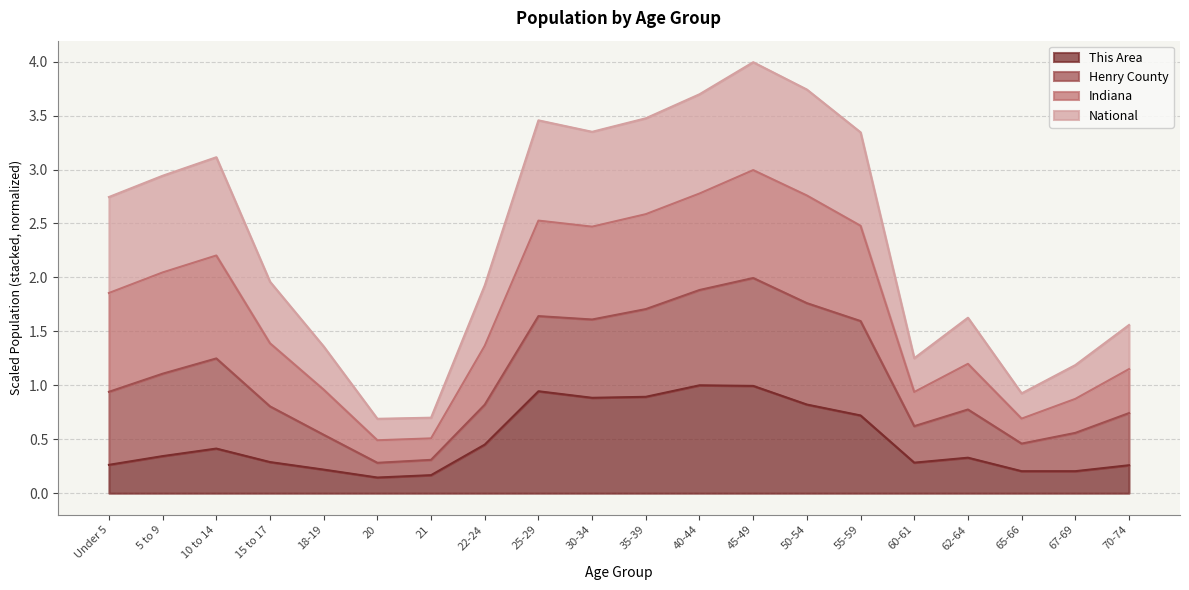

What is the spread (max minus min) of values at 15 to 17?

1.7